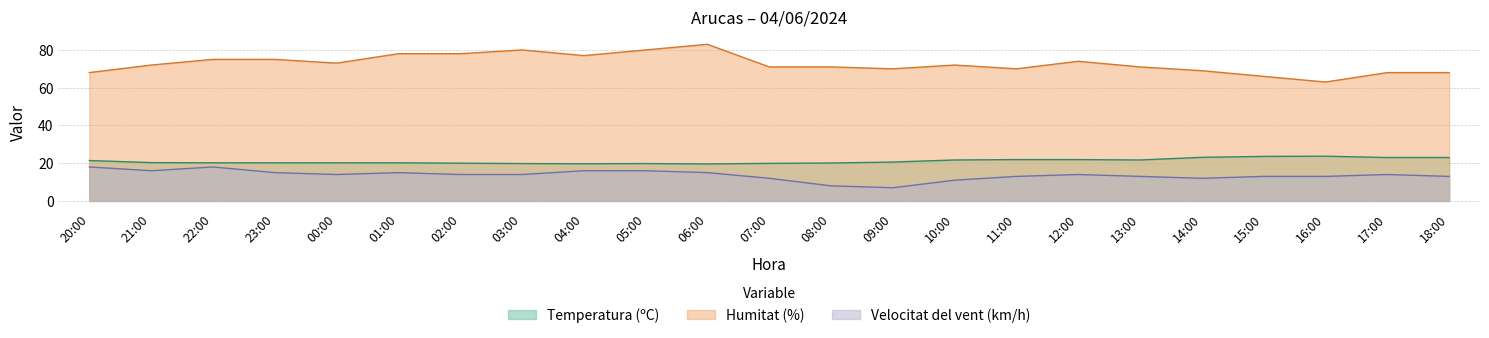

Reading left to right, extract all data points from this chart.

Temperatura (ºC): 20:00=21.4	21:00=20.3	22:00=20.2	23:00=20.2	00:00=20.2	01:00=20.2	02:00=20.0	03:00=19.8	04:00=19.7	05:00=19.8	06:00=19.6	07:00=19.9	08:00=20.1	09:00=20.6	10:00=21.7	11:00=21.9	12:00=21.9	13:00=21.7	14:00=23.1	15:00=23.6	16:00=23.7	17:00=23.0	18:00=23.0
Humitat (%): 20:00=68.0	21:00=72.0	22:00=75.0	23:00=75.0	00:00=73.0	01:00=78.0	02:00=78.0	03:00=80.0	04:00=77.0	05:00=80.0	06:00=83.0	07:00=71.0	08:00=71.0	09:00=70.0	10:00=72.0	11:00=70.0	12:00=74.0	13:00=71.0	14:00=69.0	15:00=66.0	16:00=63.0	17:00=68.0	18:00=68.0
Velocitat del vent (km/h): 20:00=18.0	21:00=16.0	22:00=18.0	23:00=15.0	00:00=14.0	01:00=15.0	02:00=14.0	03:00=14.0	04:00=16.0	05:00=16.0	06:00=15.0	07:00=12.0	08:00=8.0	09:00=7.0	10:00=11.0	11:00=13.0	12:00=14.0	13:00=13.0	14:00=12.0	15:00=13.0	16:00=13.0	17:00=14.0	18:00=13.0